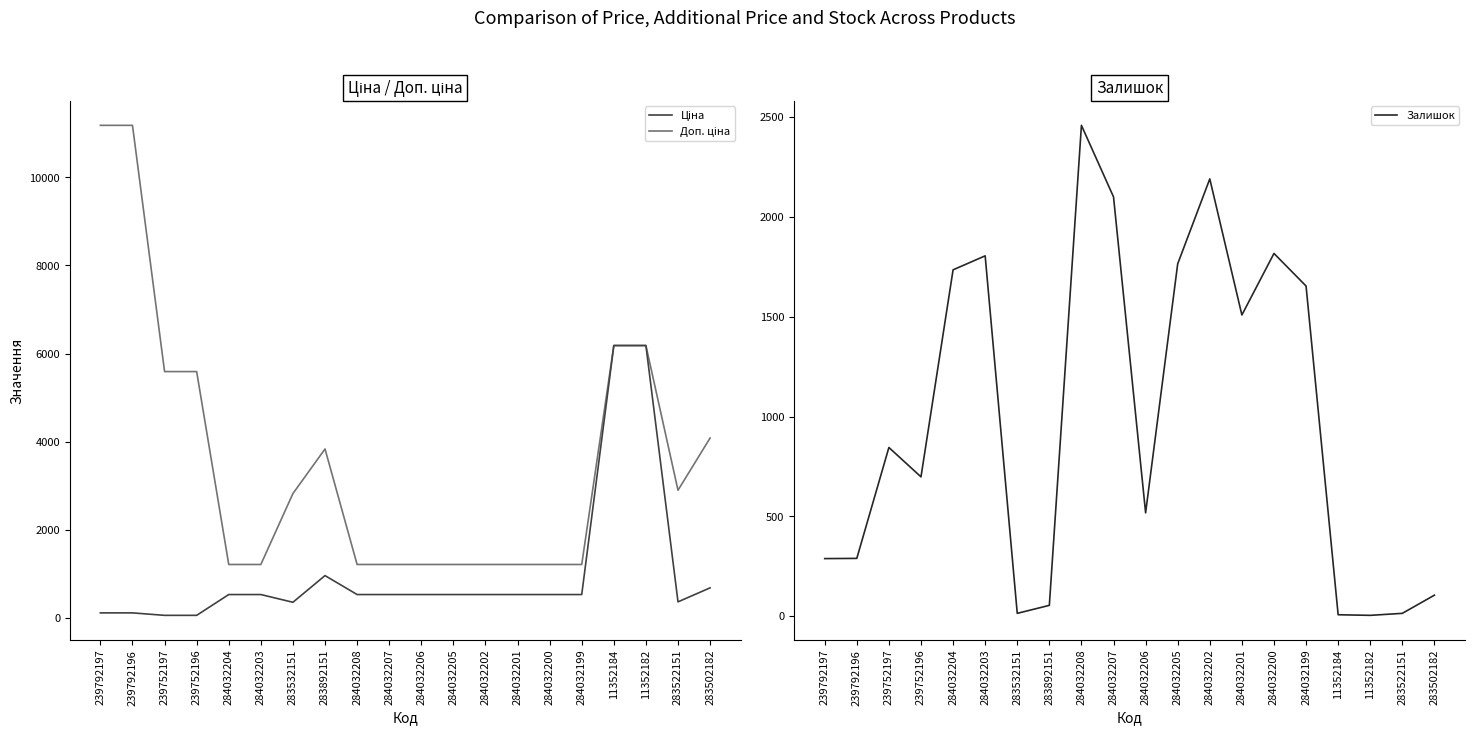

What value does the Ціна series have at 284032204?

528.2